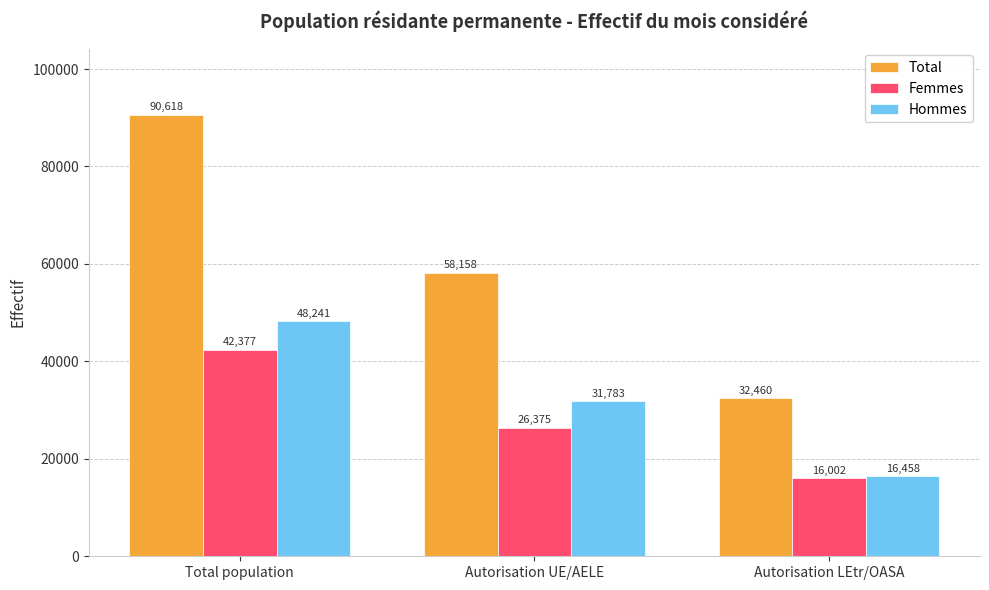

Rank the categories by Femmes value from lowest to highest.

Autorisation LEtr/OASA, Autorisation UE/AELE, Total population